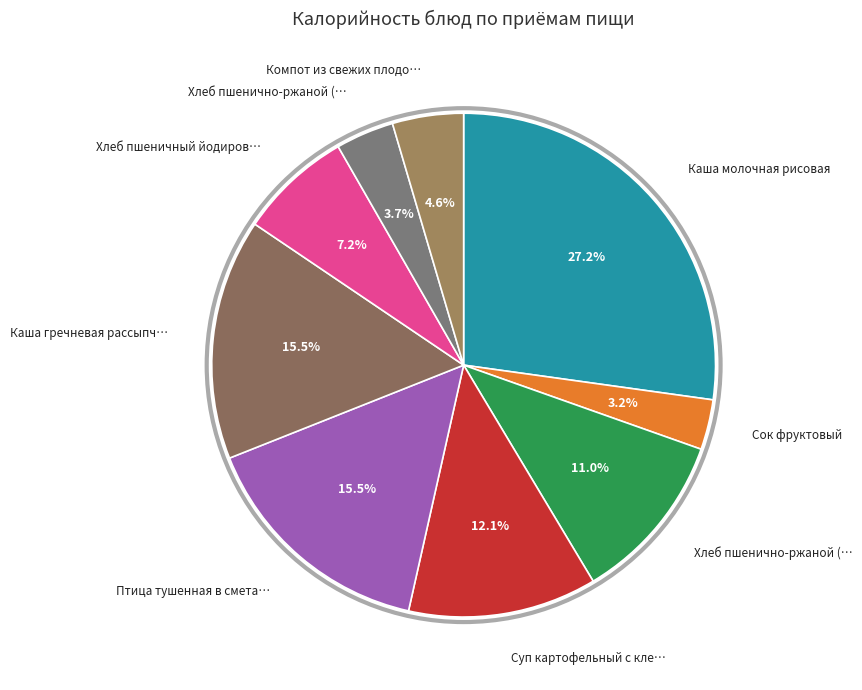

Does any single category account for the majority?

No